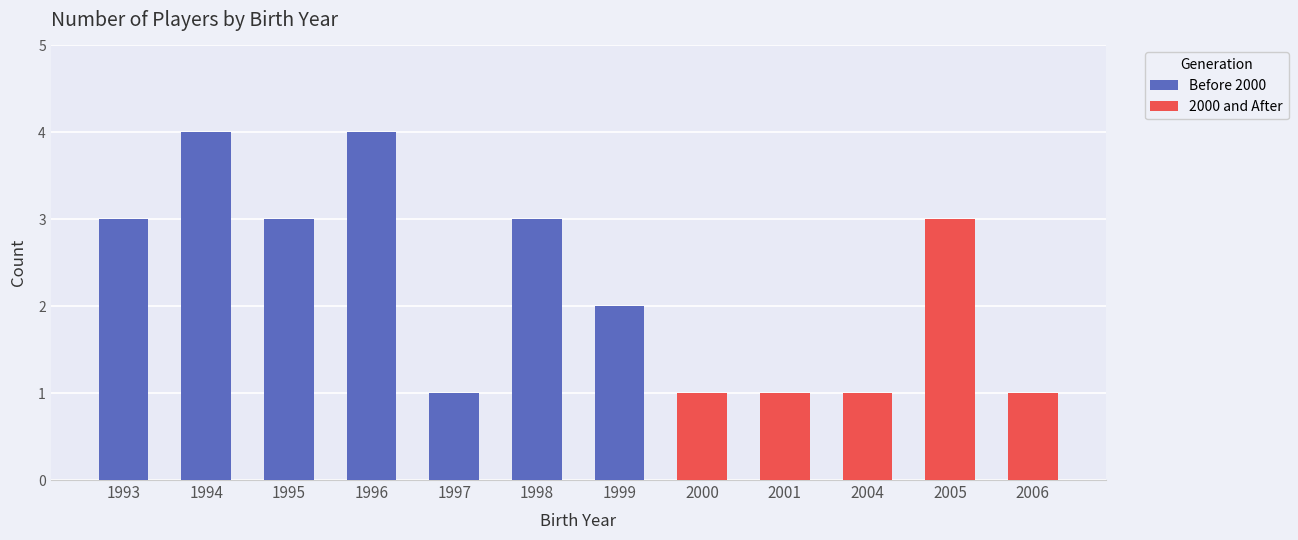

How many data points does each series have?

12